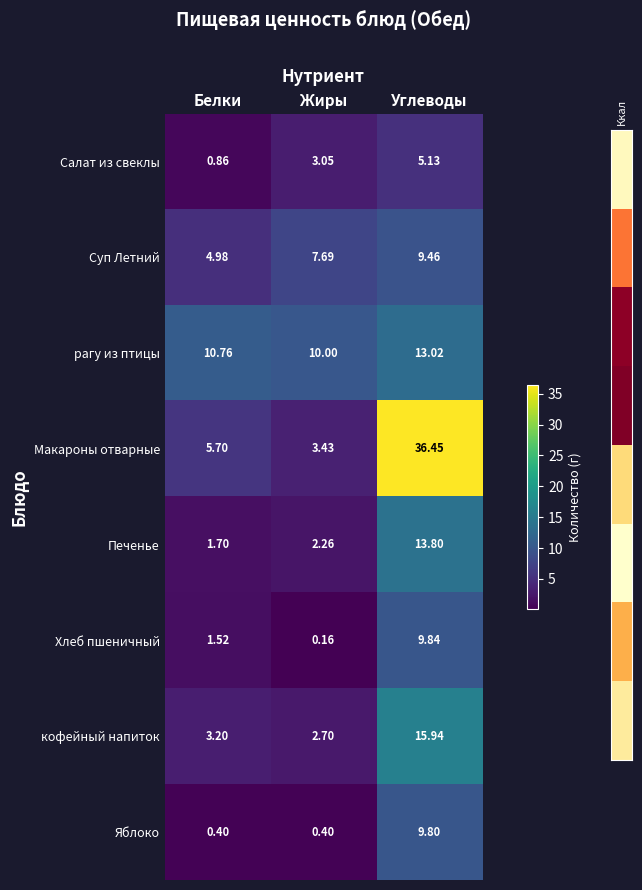

At which label is Печенье closest to 7?

Жиры